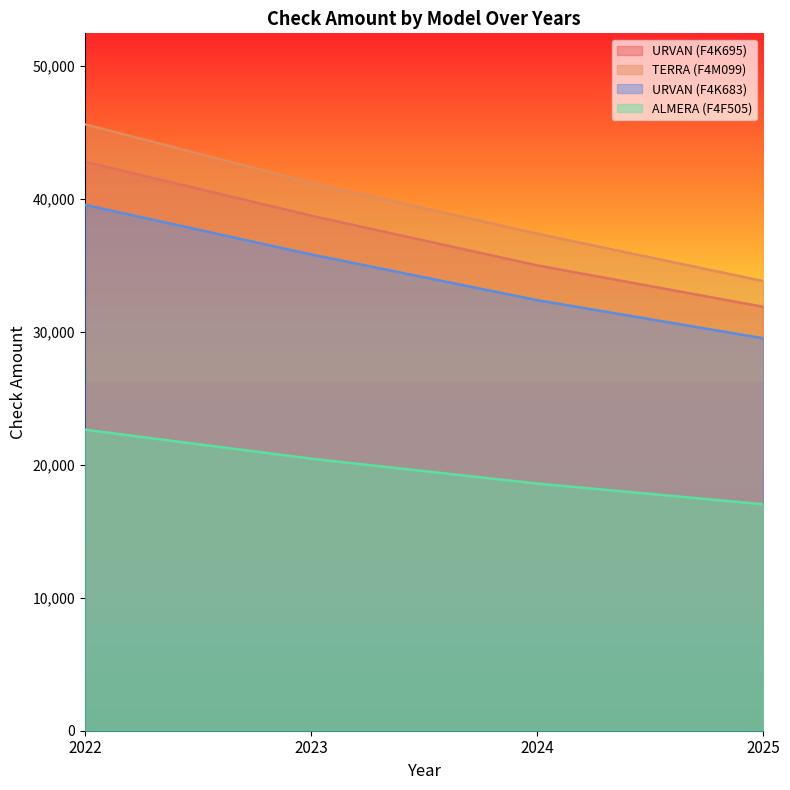

What is the value of the URVAN (F4K695) point at the 3rd from the left?

35015.8